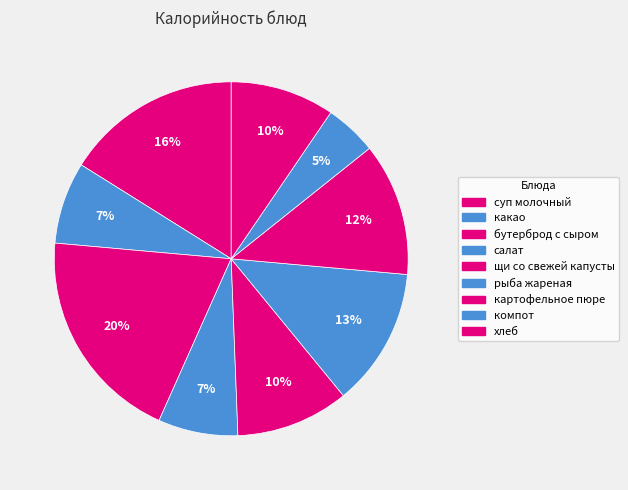

How many slices are in this pie chart?

9